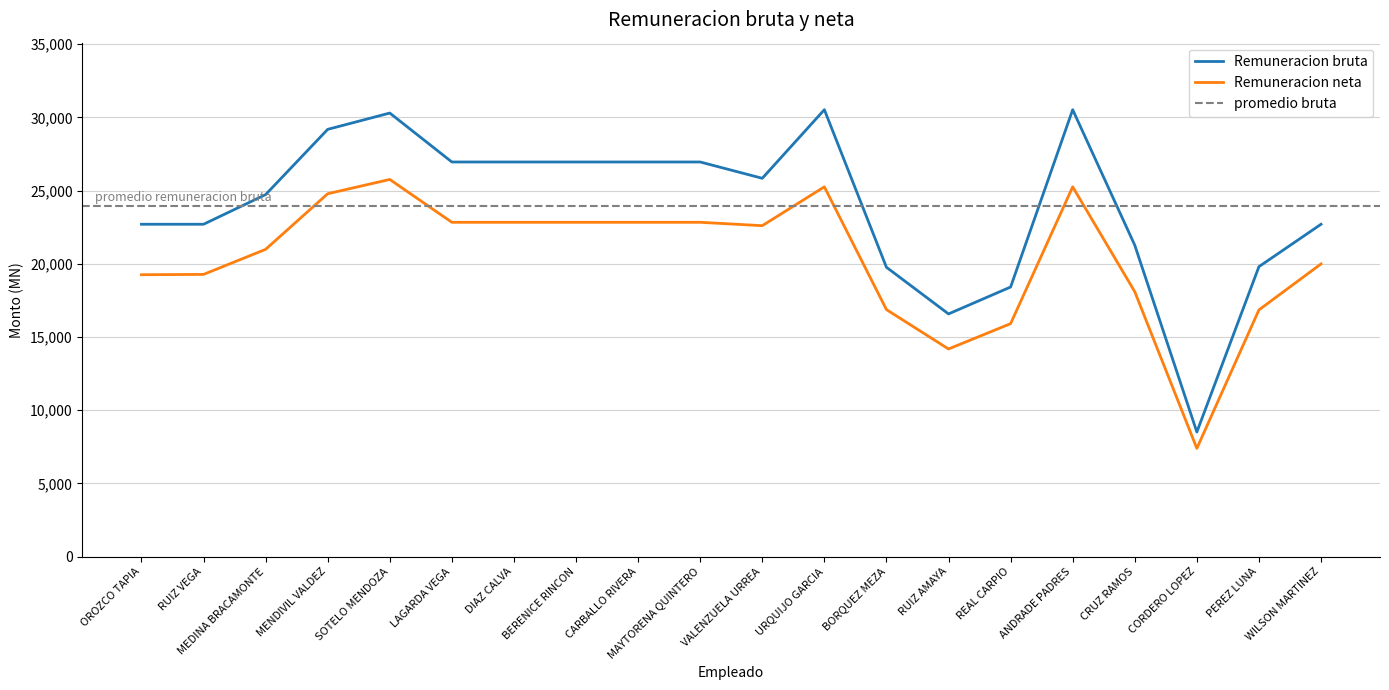

What is the highest value of the Remuneracion neta series?

25761.3